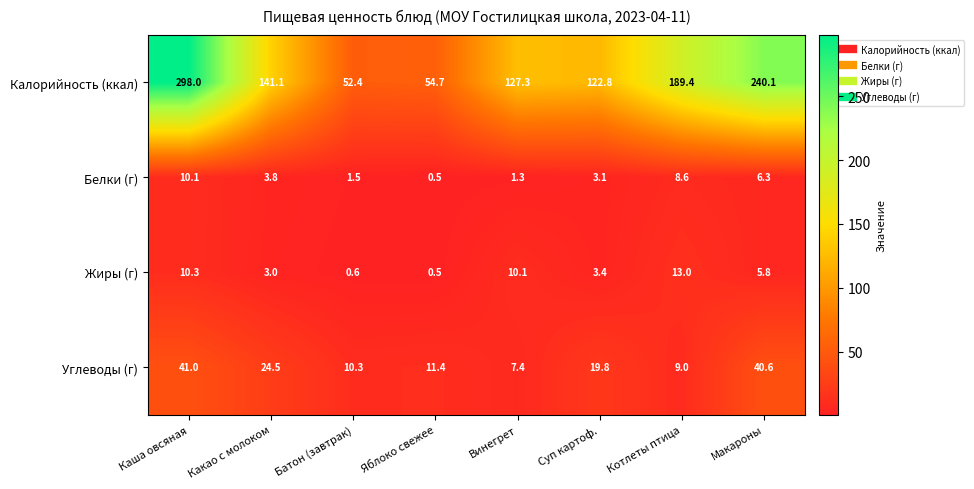

Rank the series at Суп картоф. from highest to lowest value.

Калорийность (ккал), Углеводы (г), Жиры (г), Белки (г)